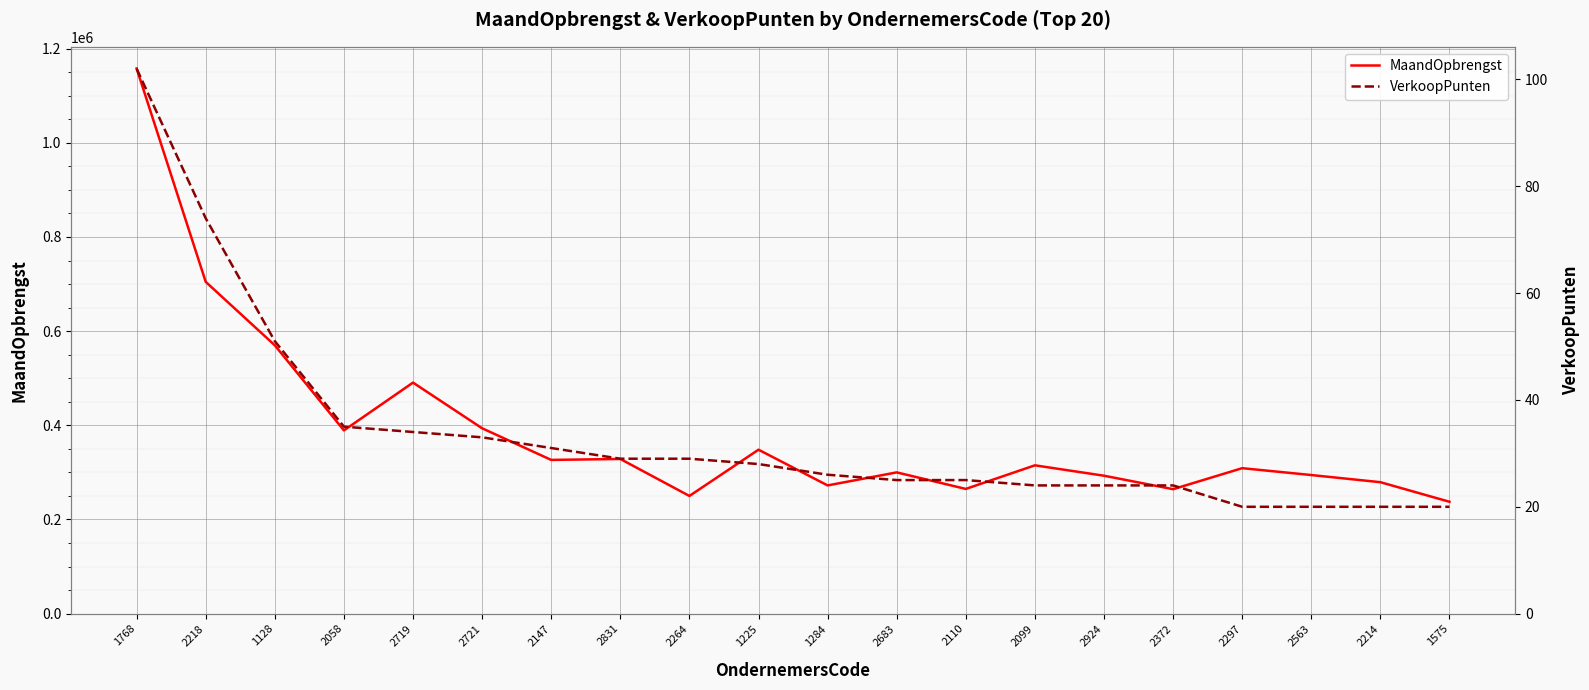

What is the total value across all series at 2058?

389226